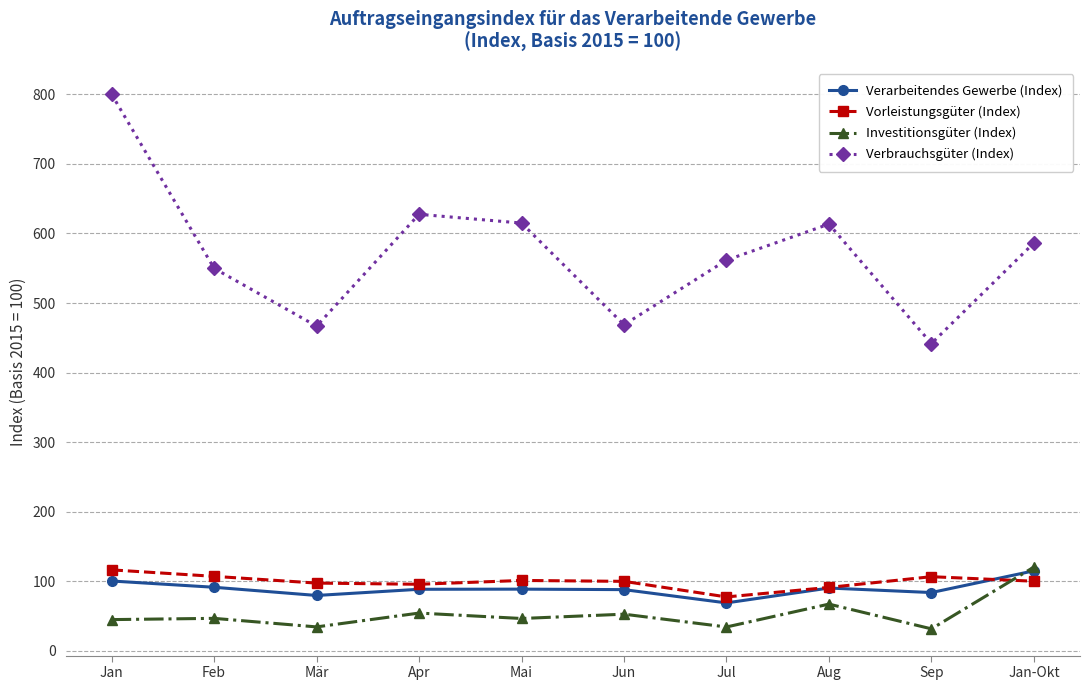

The Verarbeitendes Gewerbe (Index) series shows 53.2 at Jun. True or false?

False